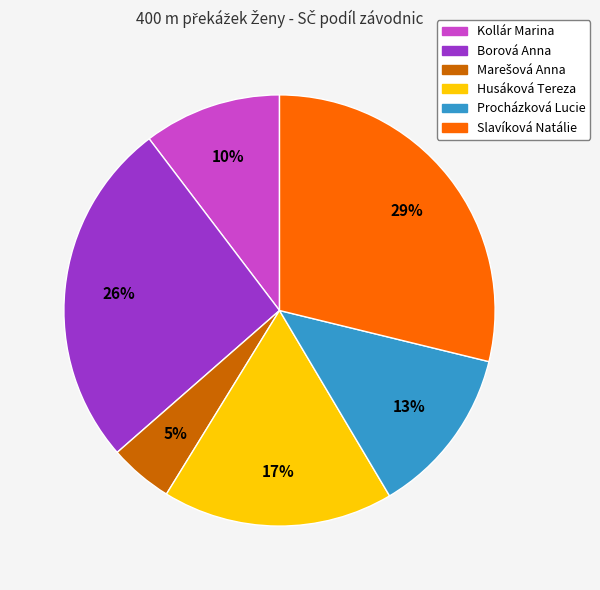

What is the largest slice in the pie chart?

Slavíková Natálie